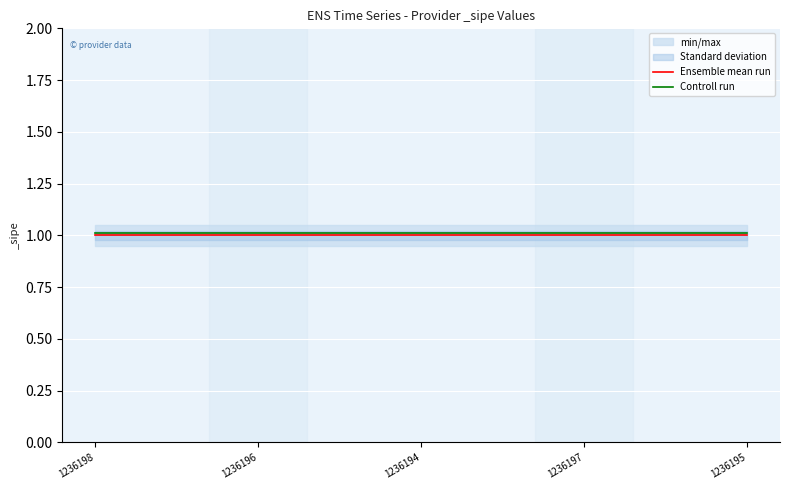

Rank the series by their average value, from lowest to highest.

Ensemble mean run, Controll run